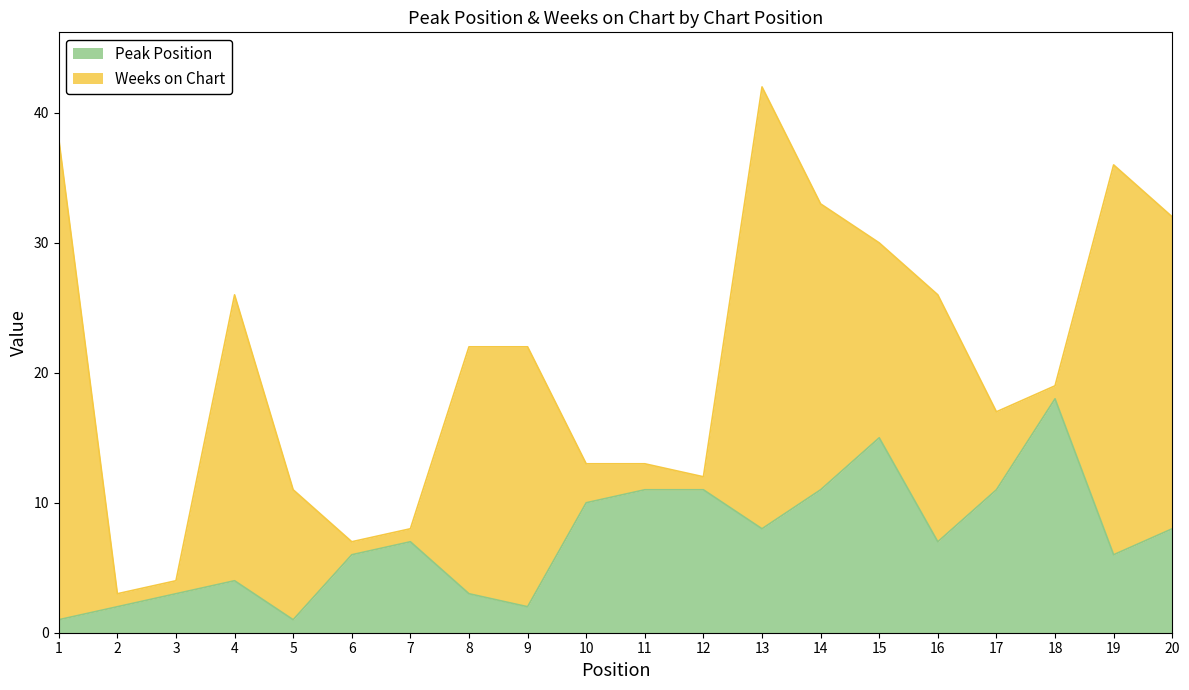

Between 1 and 20, which is larger?

20